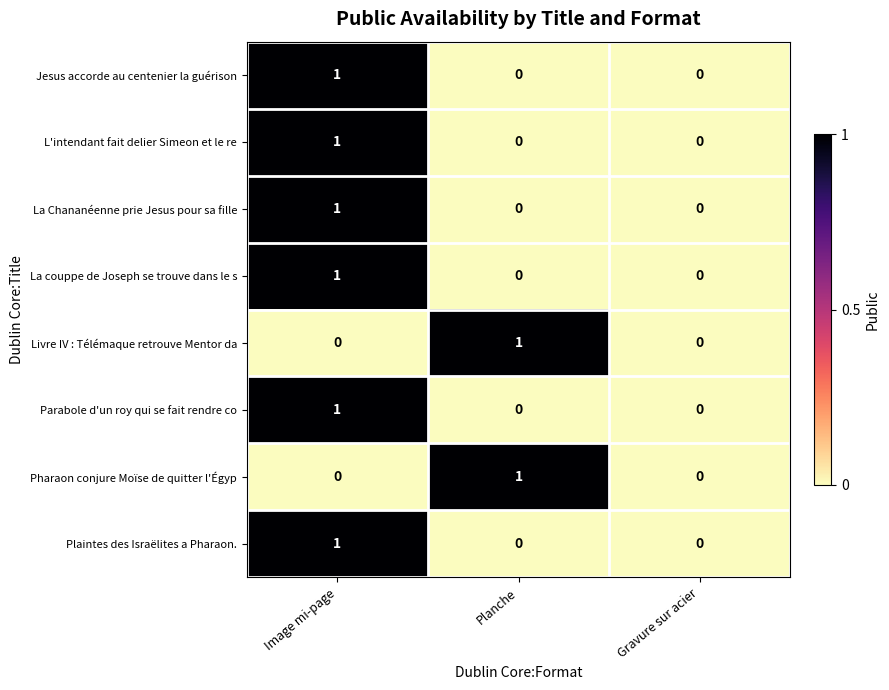

Is it true that Parabole d'un roy qui se fait rendre co equals 1 at Image mi-page?

True